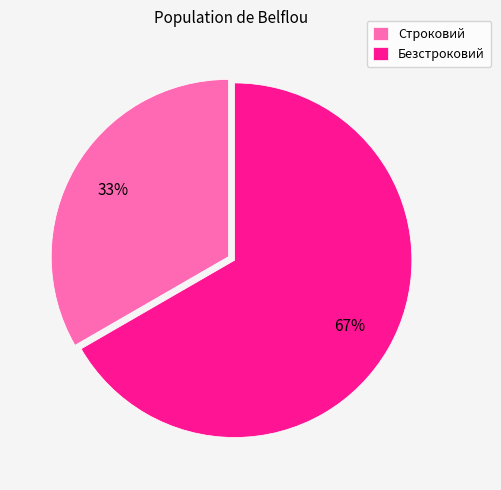

How many segments does this pie chart have?

2